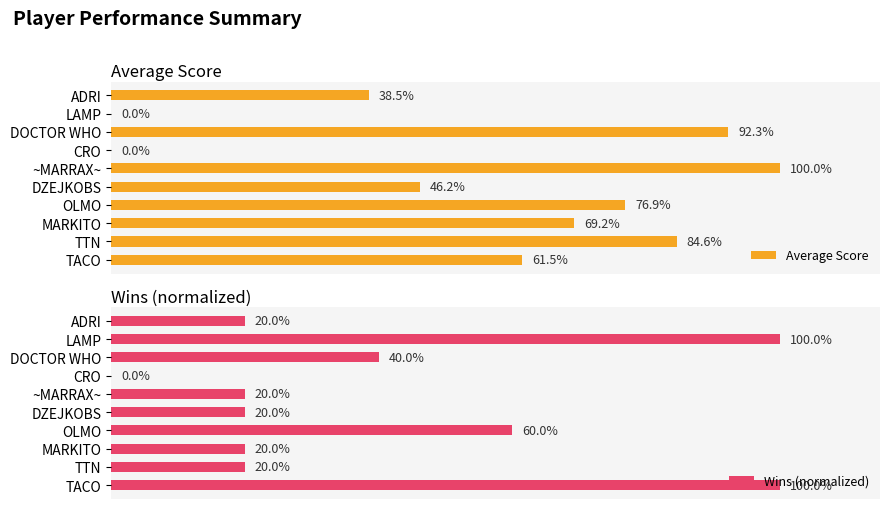

At how many categories does at least one series exceed 90?

4